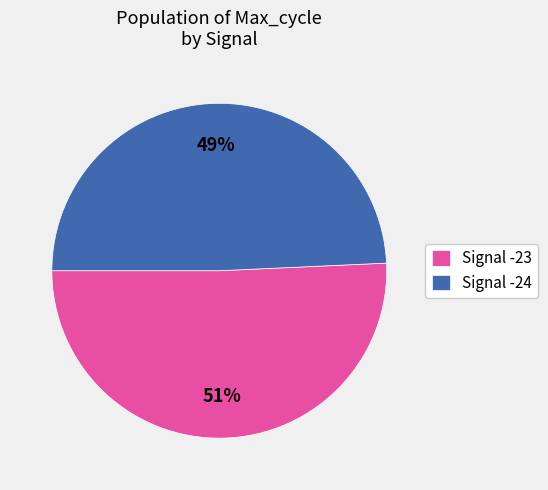

Count the number of slices in the pie.

2